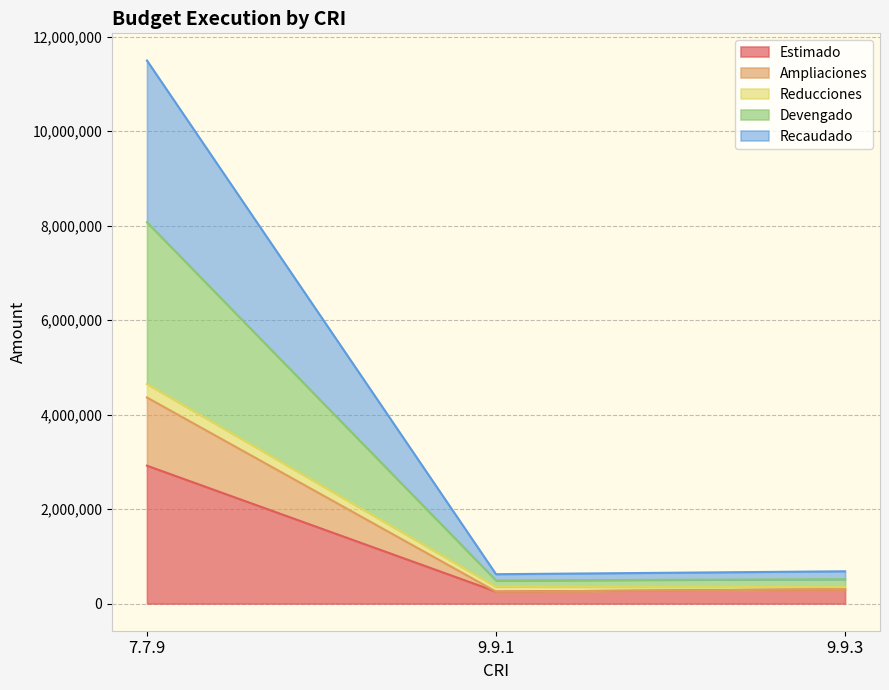

What is the highest value of the Estimado series?

2919456.1